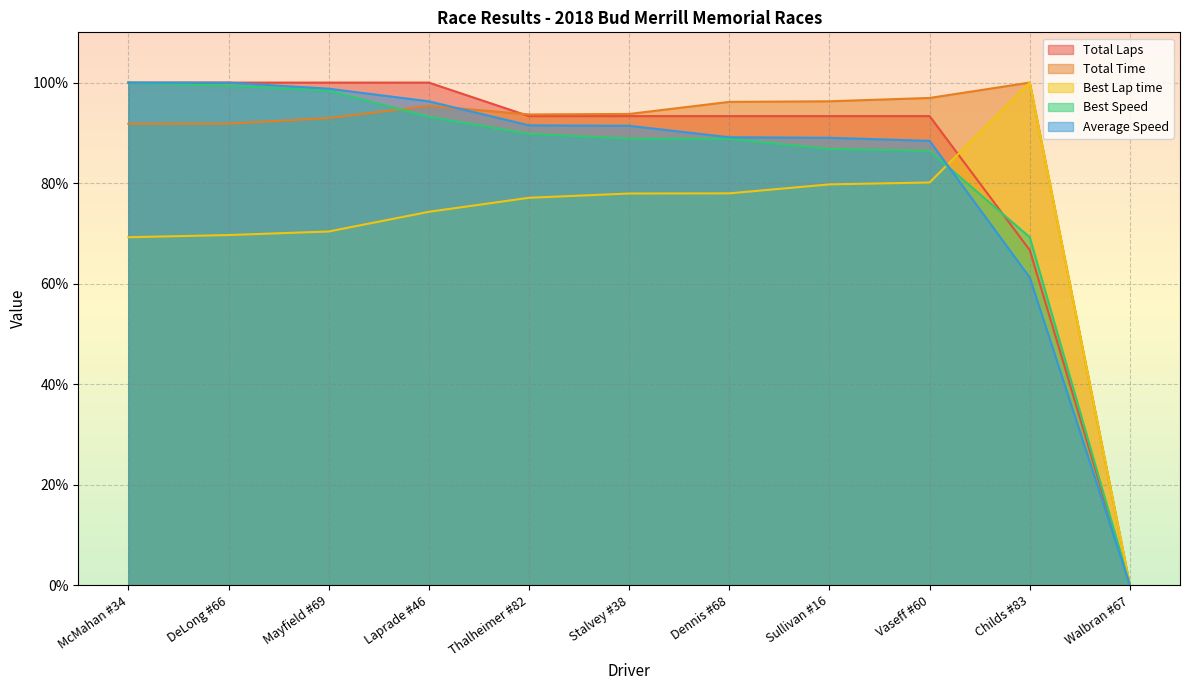

How many times do Total Time and Total Laps cross each other?

1